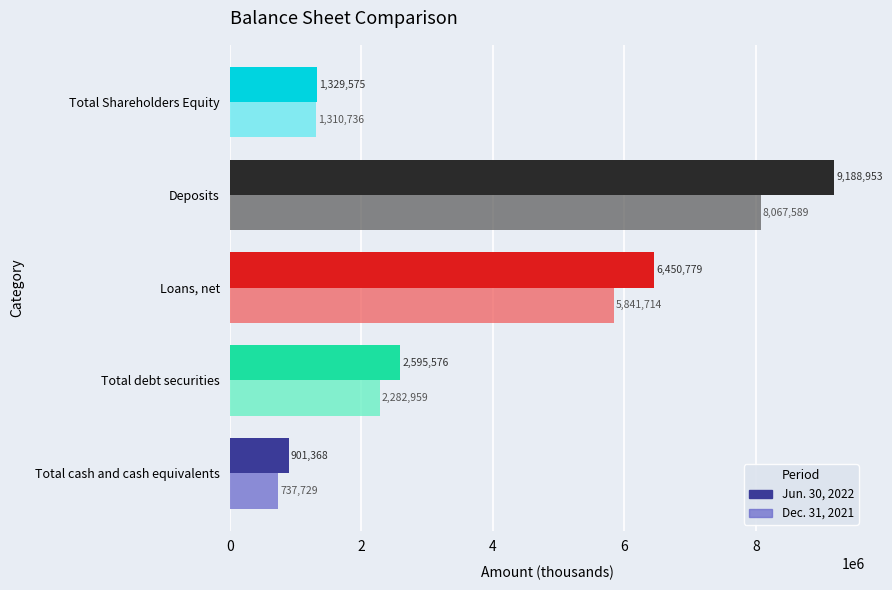

Which category has the highest value in the Dec. 31, 2021 series?

Deposits